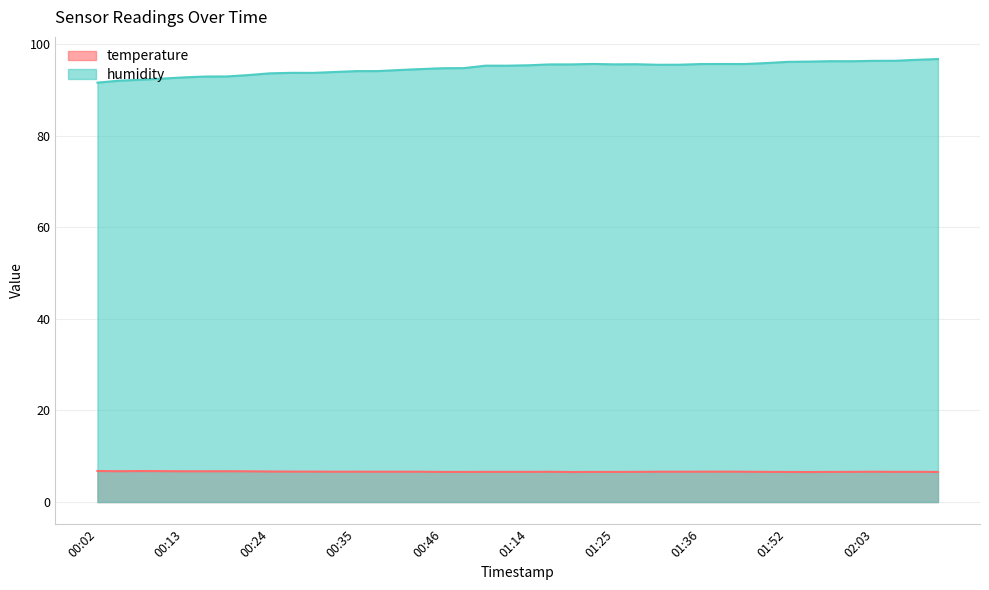

What is the difference between the maximum and minimum values in the humidity series?

5.2